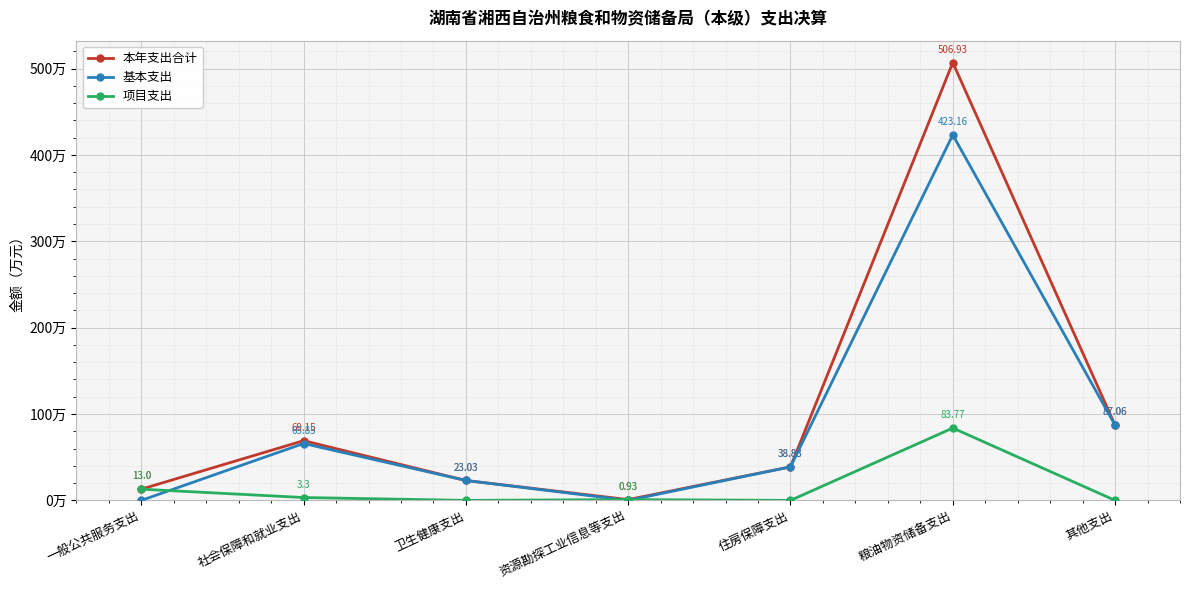

Between 社会保障和就业支出 and 资源勘探工业信息等支出, which series saw the biggest shift?

本年支出合计